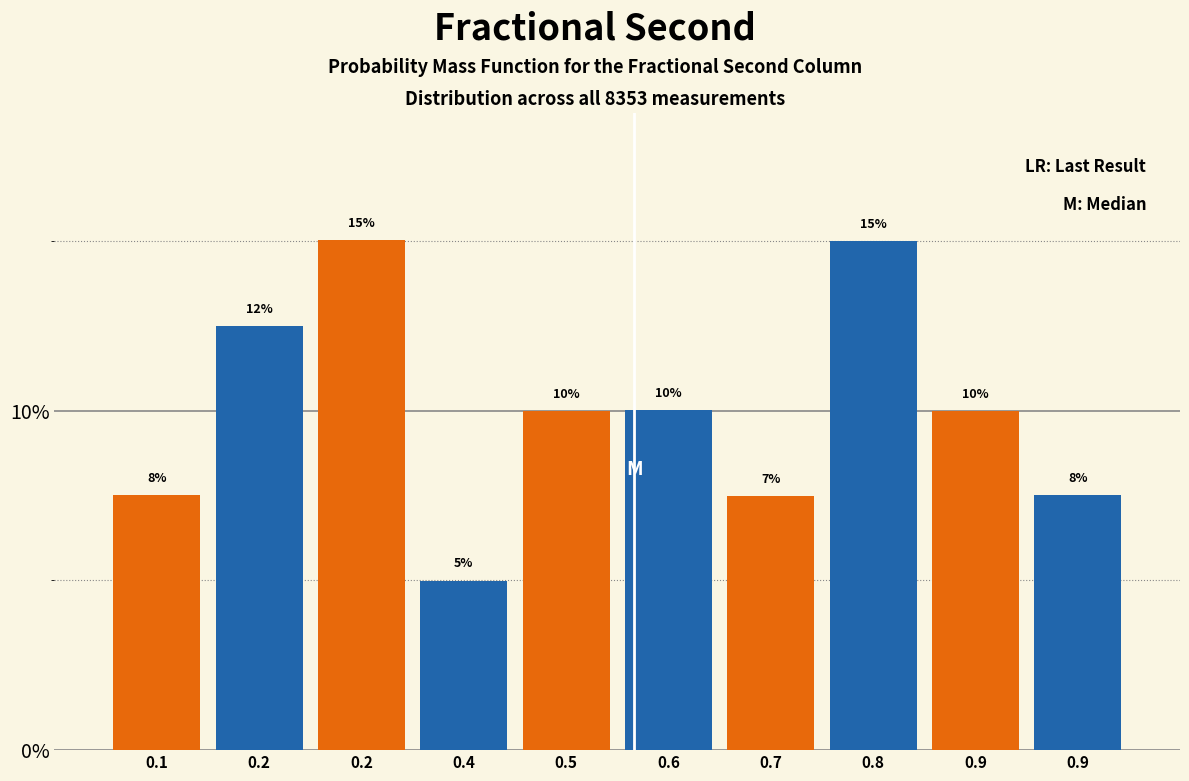

Are the bars horizontal?

No